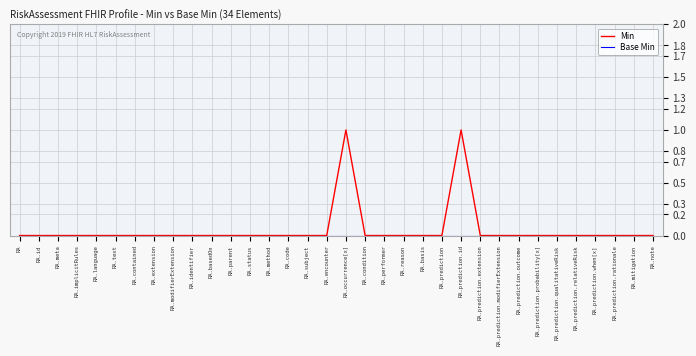

Which series has the largest range (max minus min)?

Min